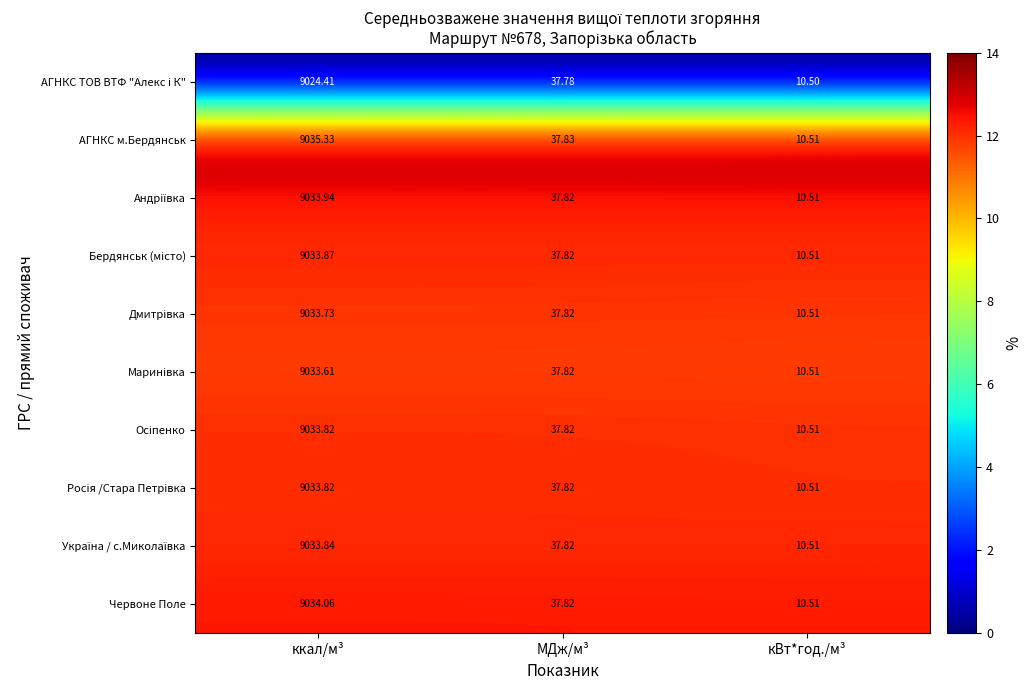

Between ккал/м³ and МДж/м³, which series saw the biggest shift?

АГНКС м.Бердянськ